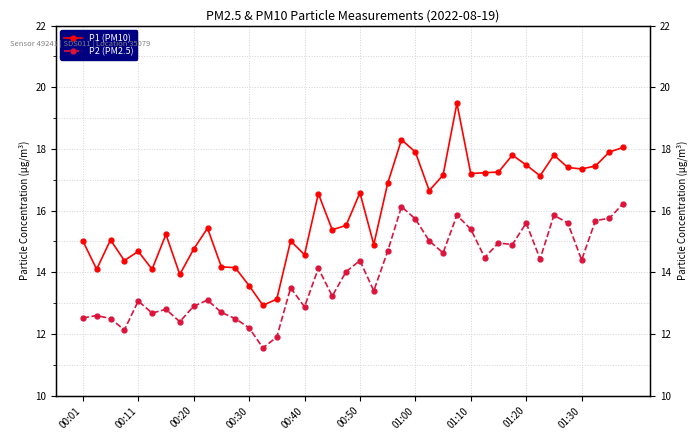

What is the difference between the highest and lowest values at 37?

1.8